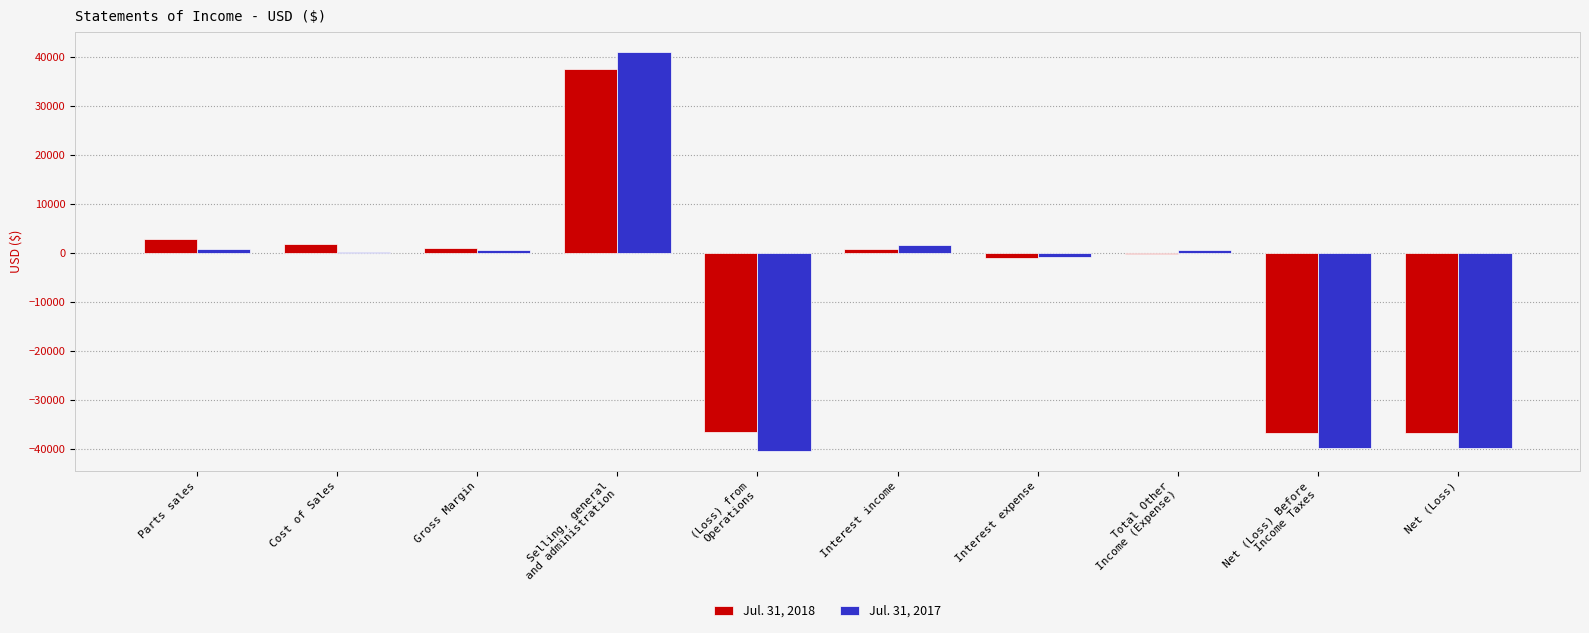

What is the maximum value for Jul. 31, 2017?

41004